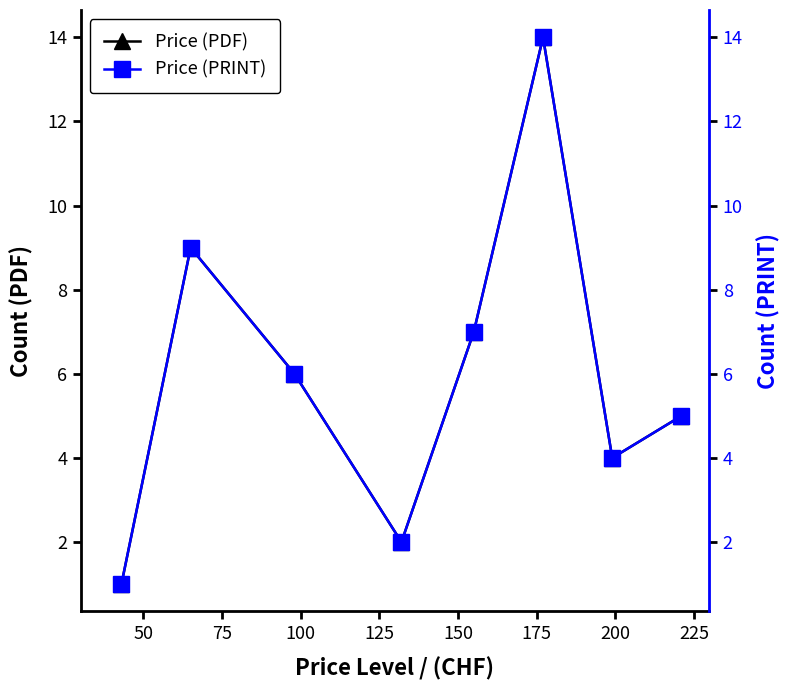

What is the highest value of the Price (PDF) series?

14